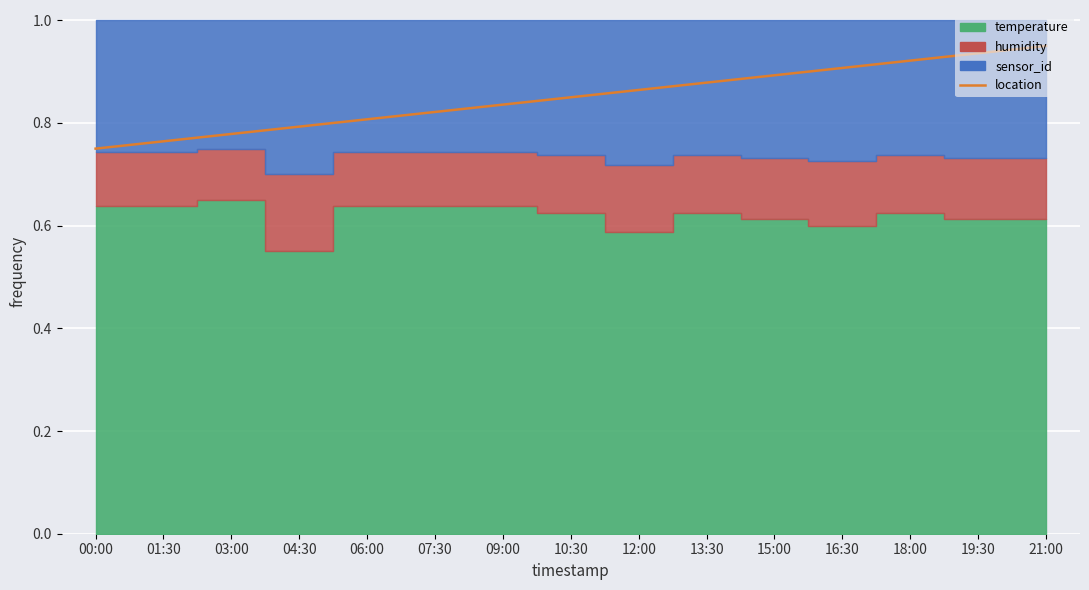

Which category has the highest value across all series?

21:00